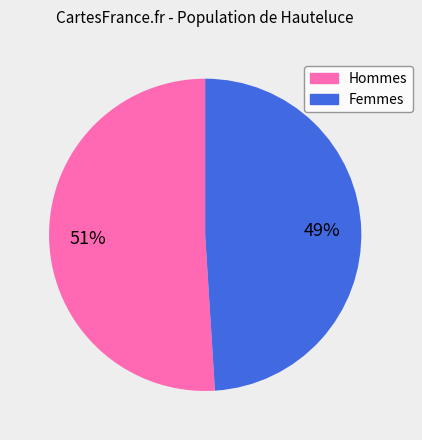

Is there a majority slice in this chart?

Yes